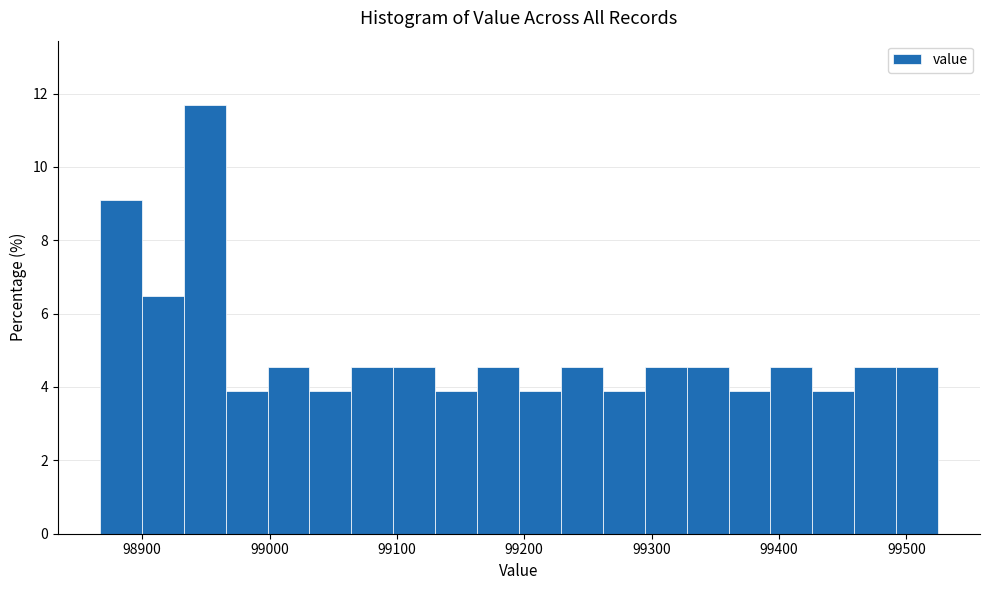

Around what value on the x-axis is the tallest bar? Give the approximate position of its centre, as read against the axis.

98950